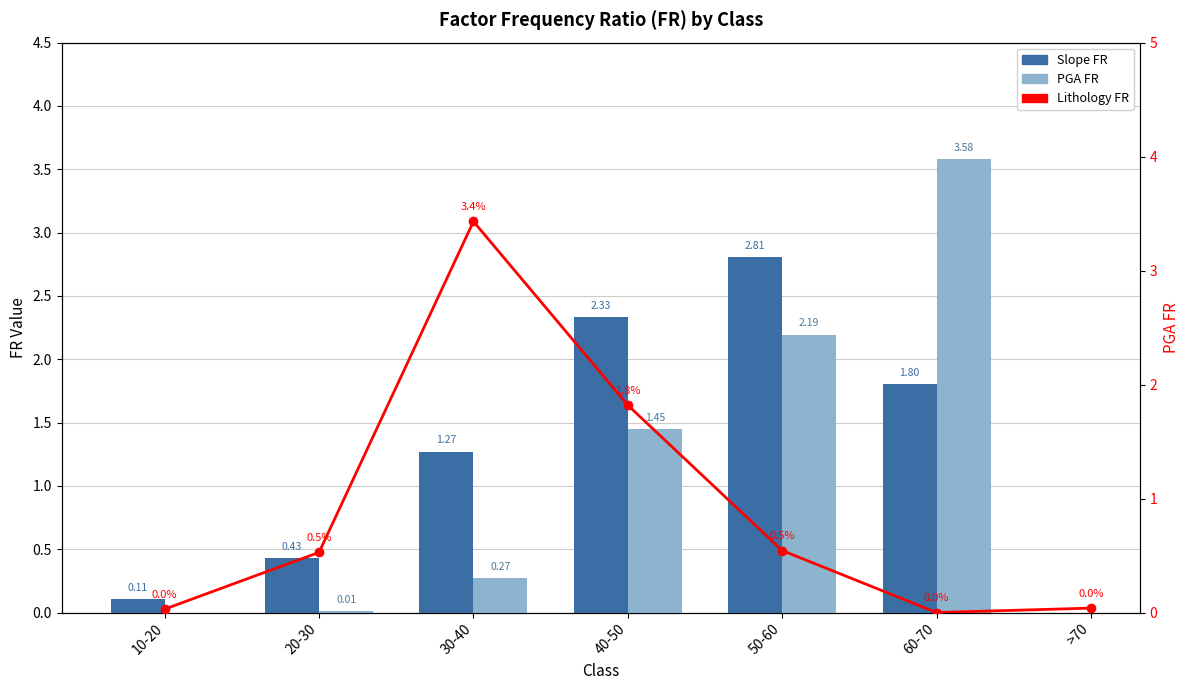

What are all the series names shown in the legend?

Slope FR, PGA FR, Lithology FR